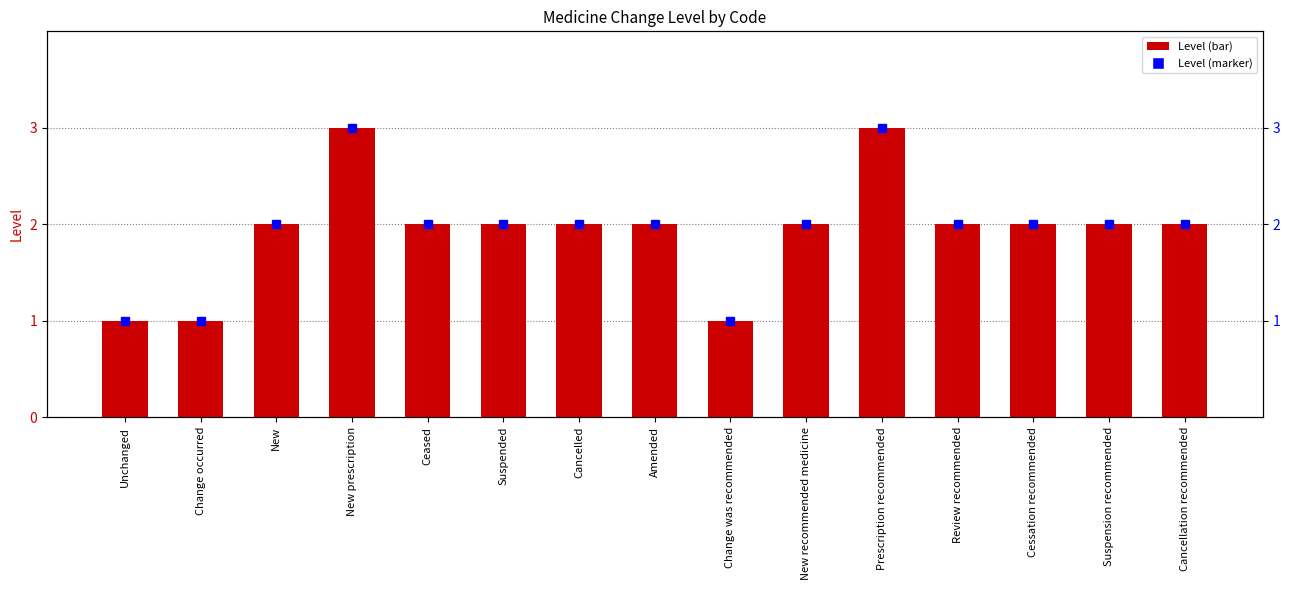

The chart shows a value of 0 at Change occurred. True or false?

False